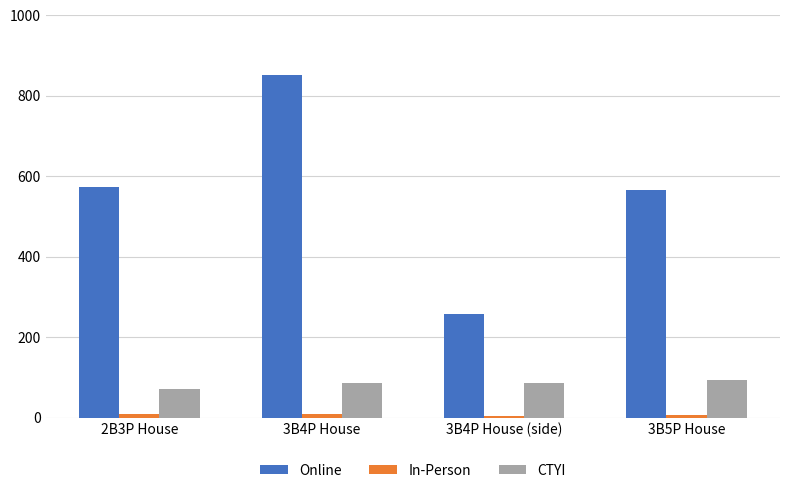

Rank the series at 3B4P House from lowest to highest value.

In-Person, CTYI, Online